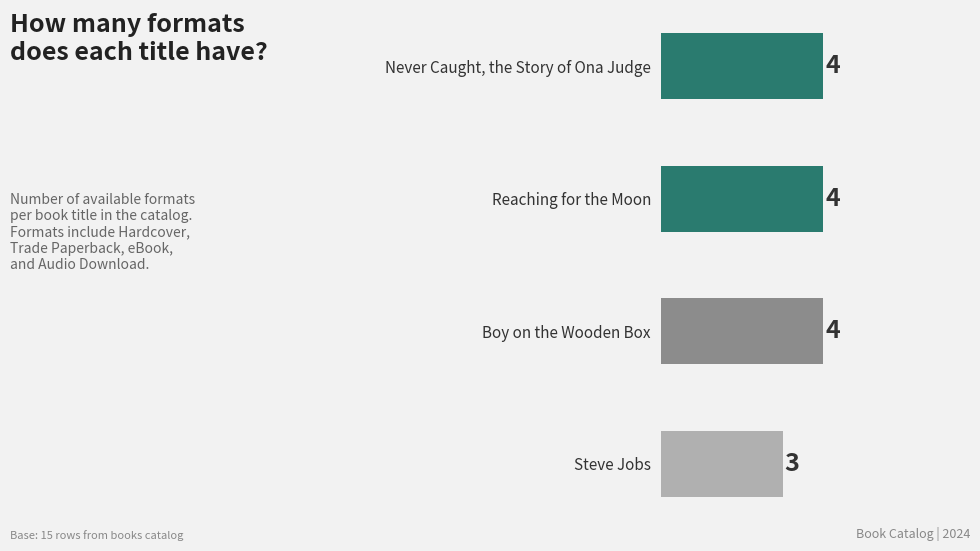

What is the value of the 4th bar from the top?

3